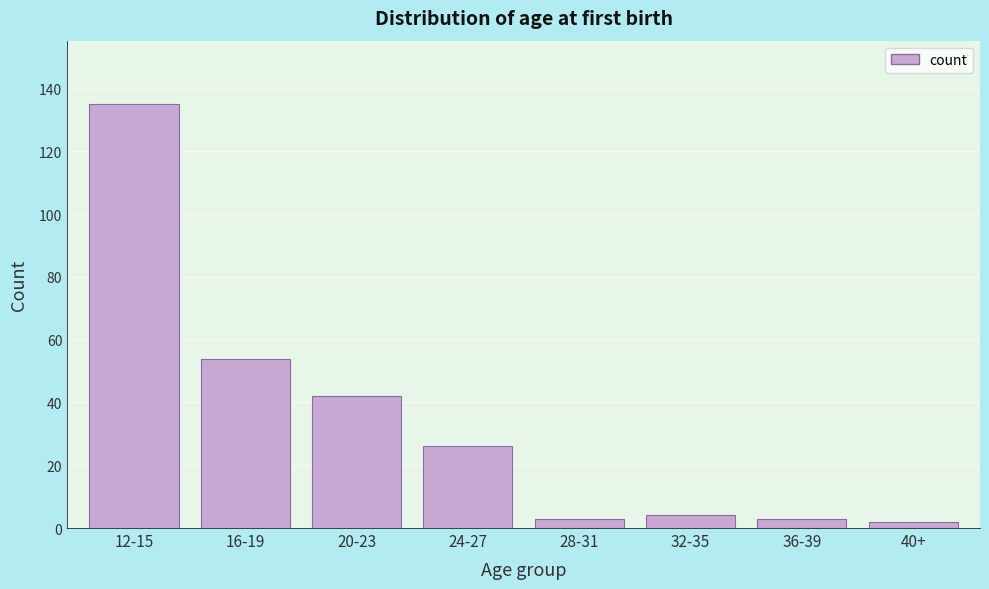

Reading left to right, transcribe all the data shown in this chart.

12-15=135	16-19=54	20-23=42	24-27=26	28-31=3	32-35=4	36-39=3	40+=2